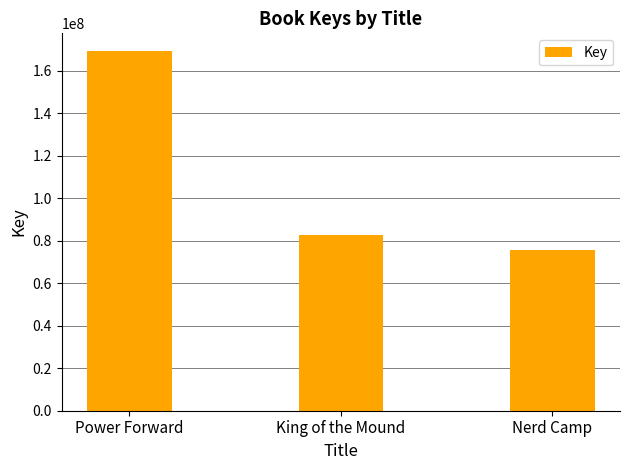

What is the difference between the maximum and minimum values?

93563248